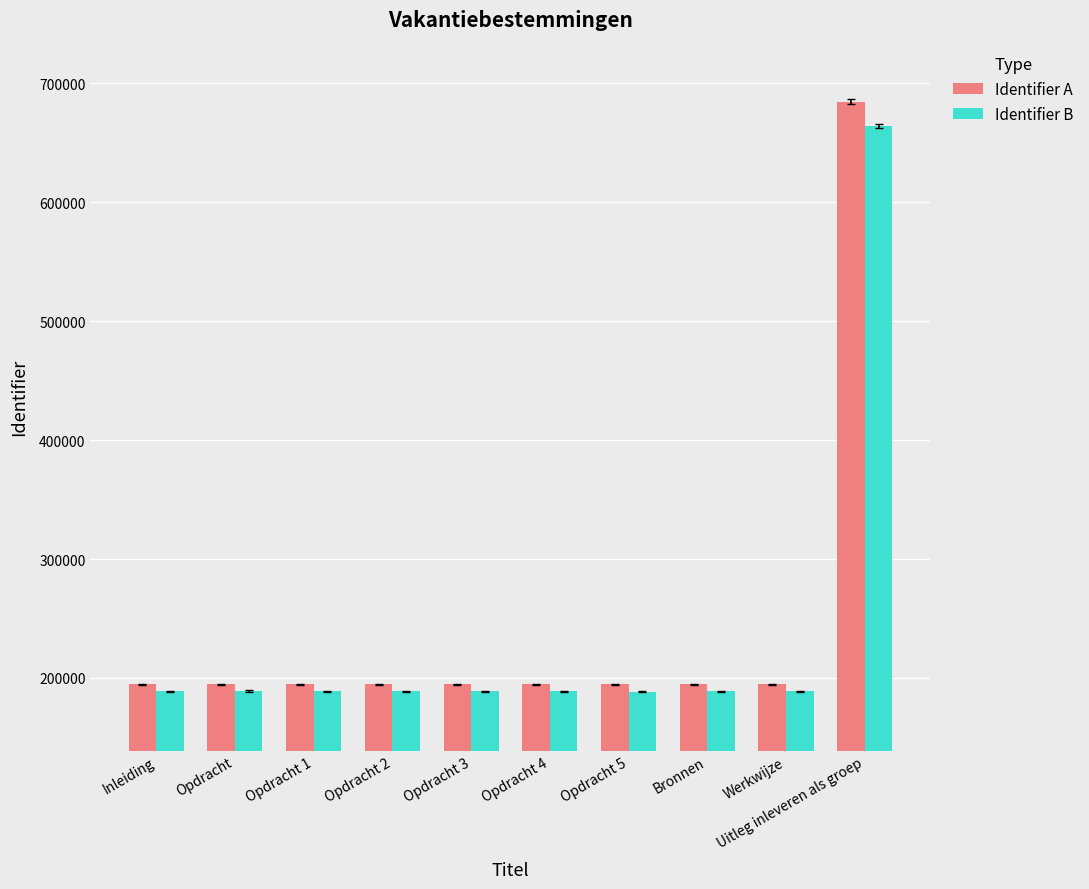

True or false: Identifier A has a value of 124967.2 at Inleiding.

False